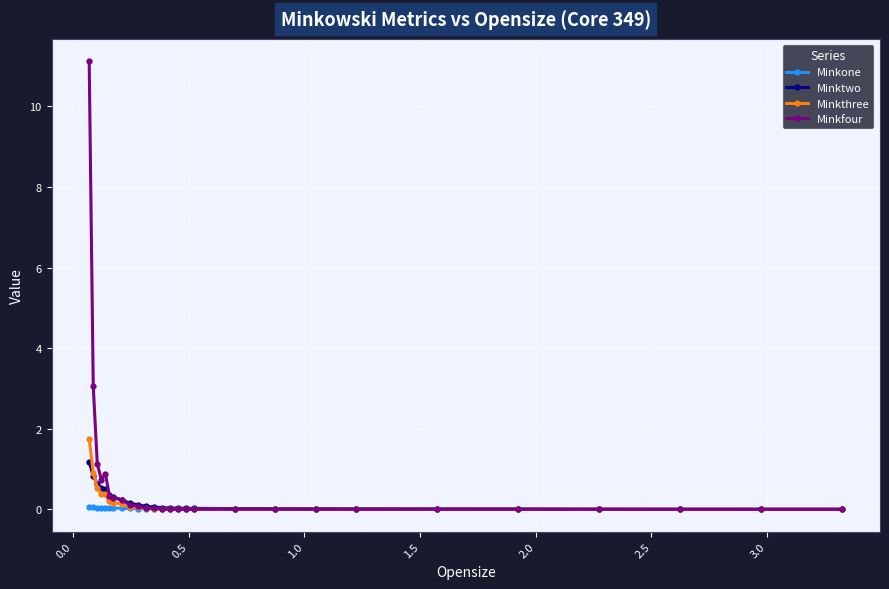

What is the sum of all Minkone values?

0.5